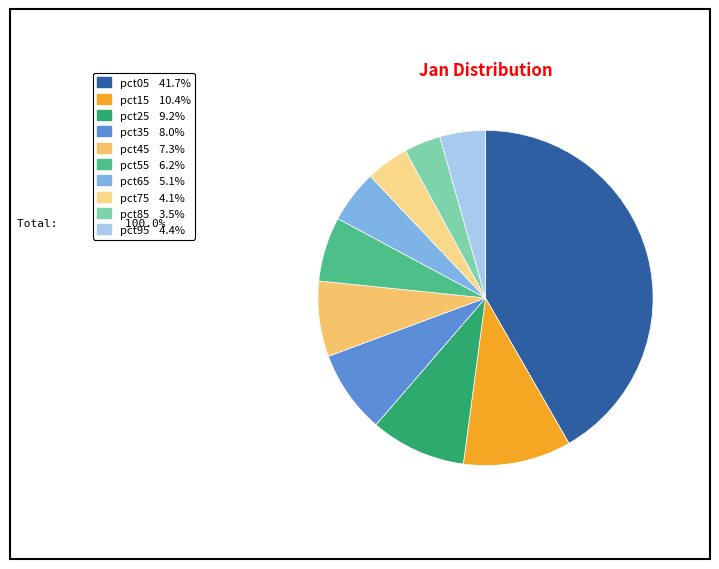

Does pct45 represent more than half of the total?

No